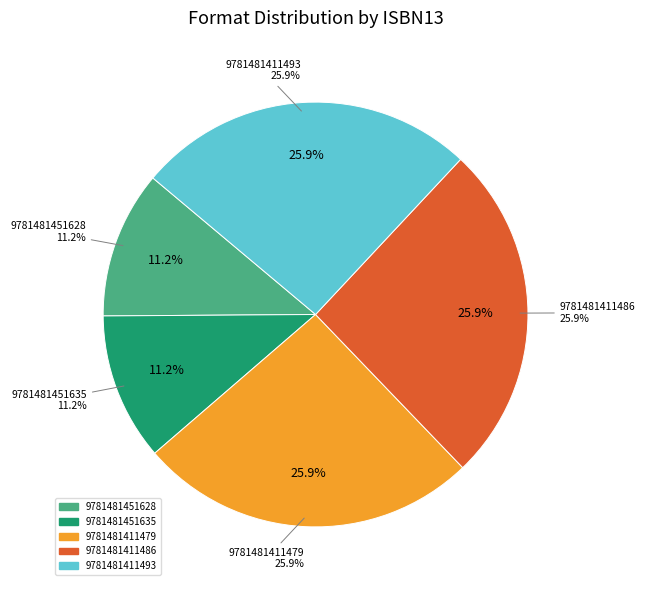

To the nearest percent, what portion does 9781481411493 represent?

26%